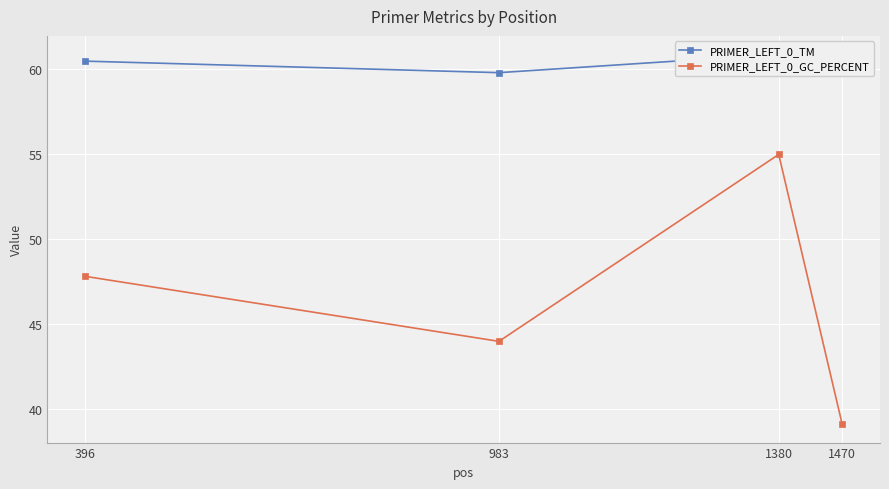

Rank the series by their maximum value, from highest to lowest.

PRIMER_LEFT_0_TM, PRIMER_LEFT_0_GC_PERCENT